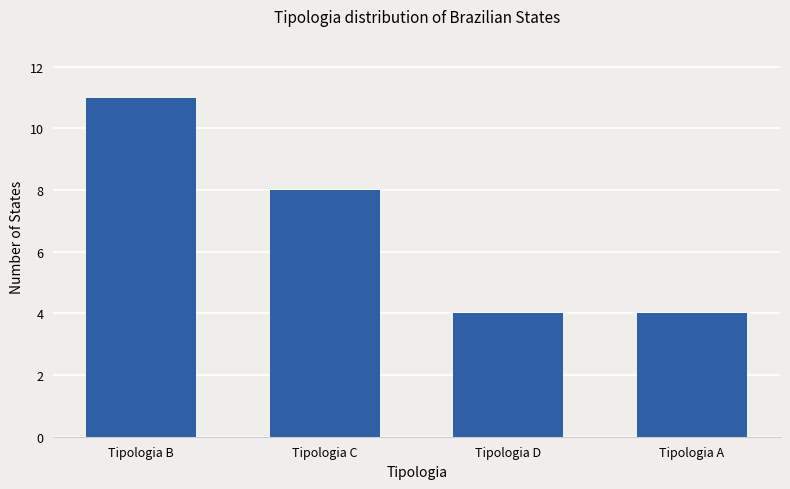

Are the bars grouped side by side (vs. stacked)?

No